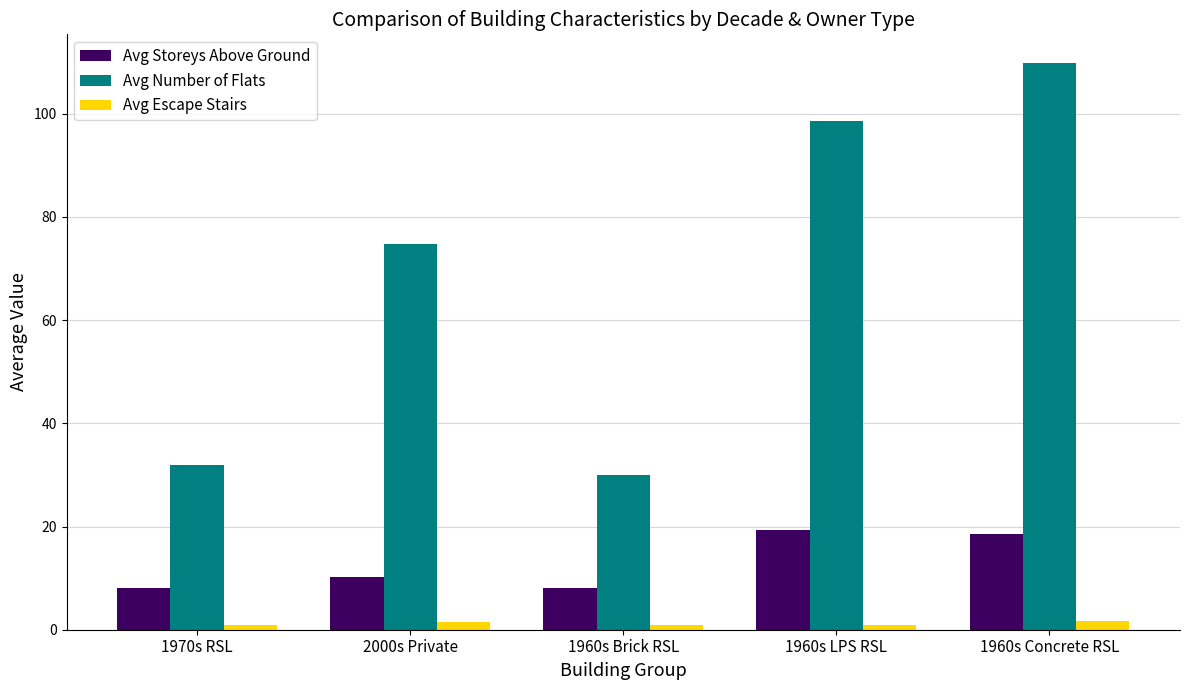

True or false: Avg Escape Stairs has a value of 1.0 at 1970s RSL.

True